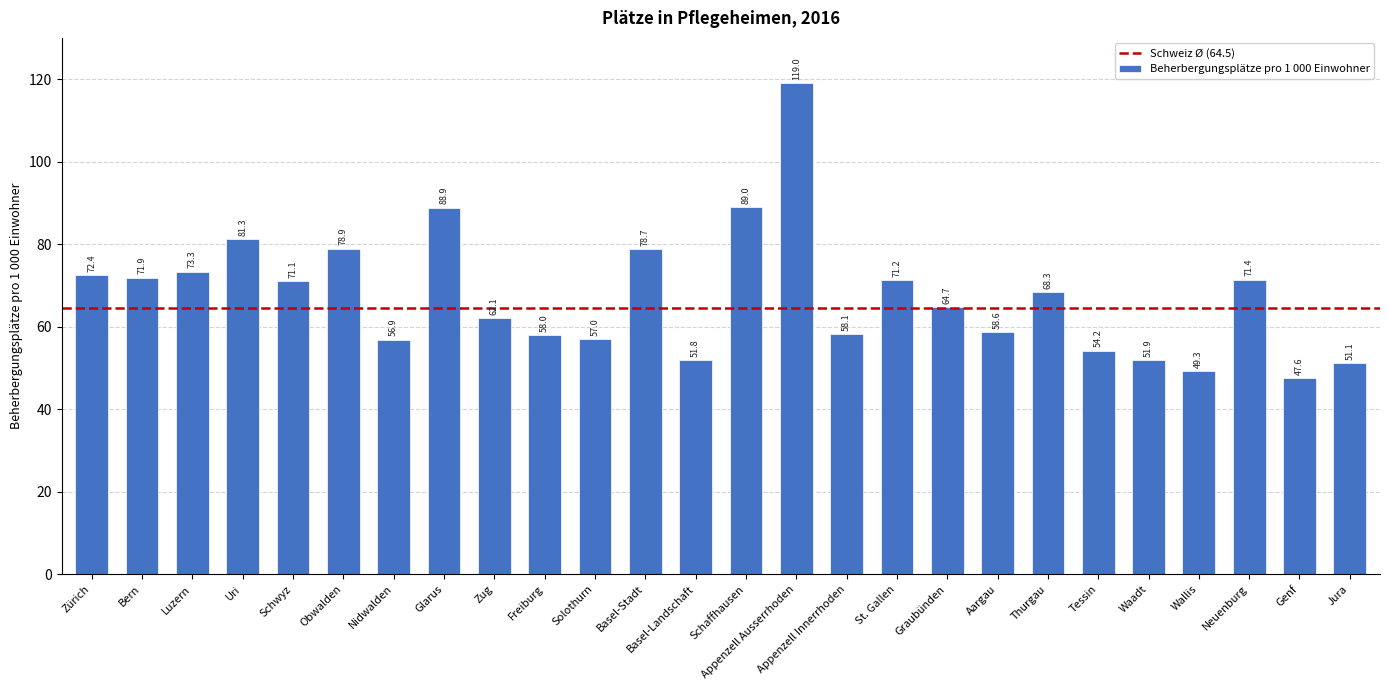

Reading right to left, extract all data points from this chart.

51.1	47.6	71.4	49.3	51.9	54.2	68.3	58.6	64.7	71.2	58.1	119.0	89.0	51.8	78.7	57.0	58.0	62.1	88.9	56.9	78.9	71.1	81.3	73.3	71.9	72.4